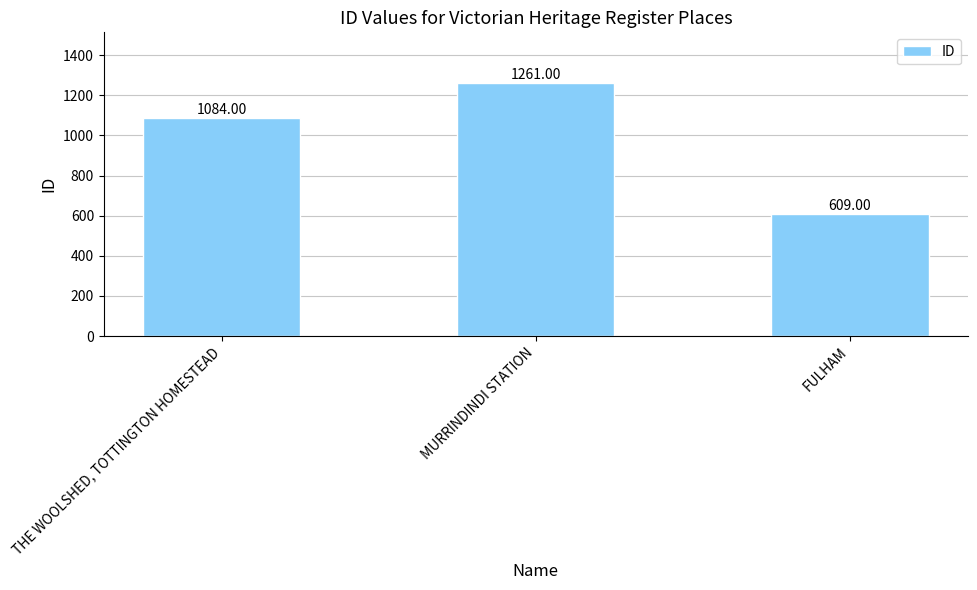

What is the smallest value displayed?

609